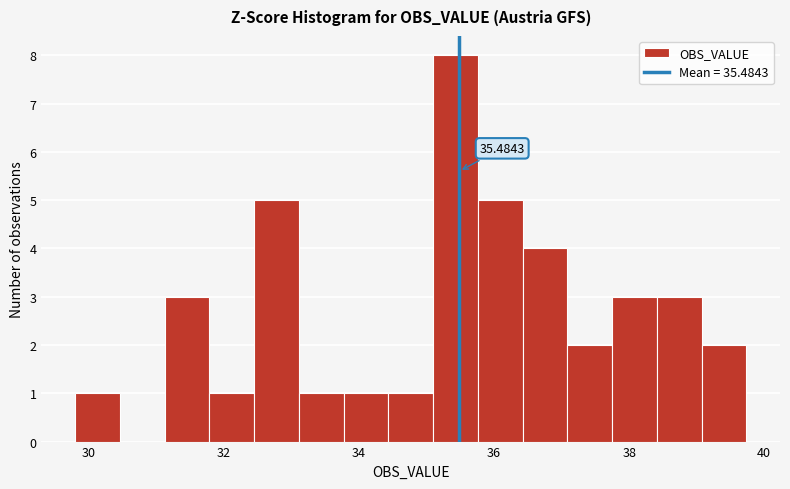

Around what value on the x-axis is the tallest bar? Give the approximate position of its centre, as read against the axis.

35.4